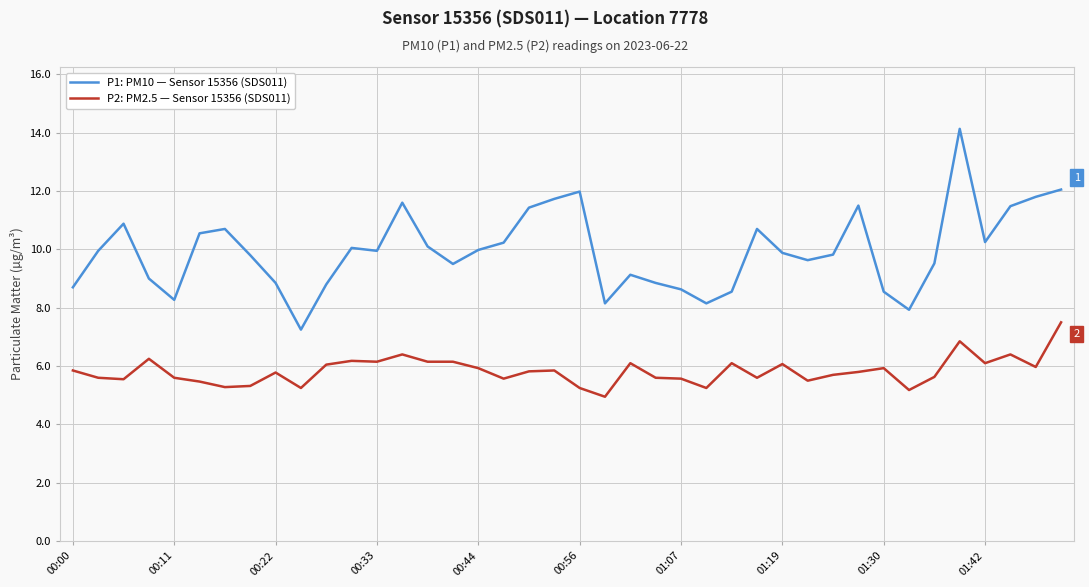

What is the difference between the maximum and minimum values in the P1: PM10 — Sensor 15356 (SDS011) series?

6.9